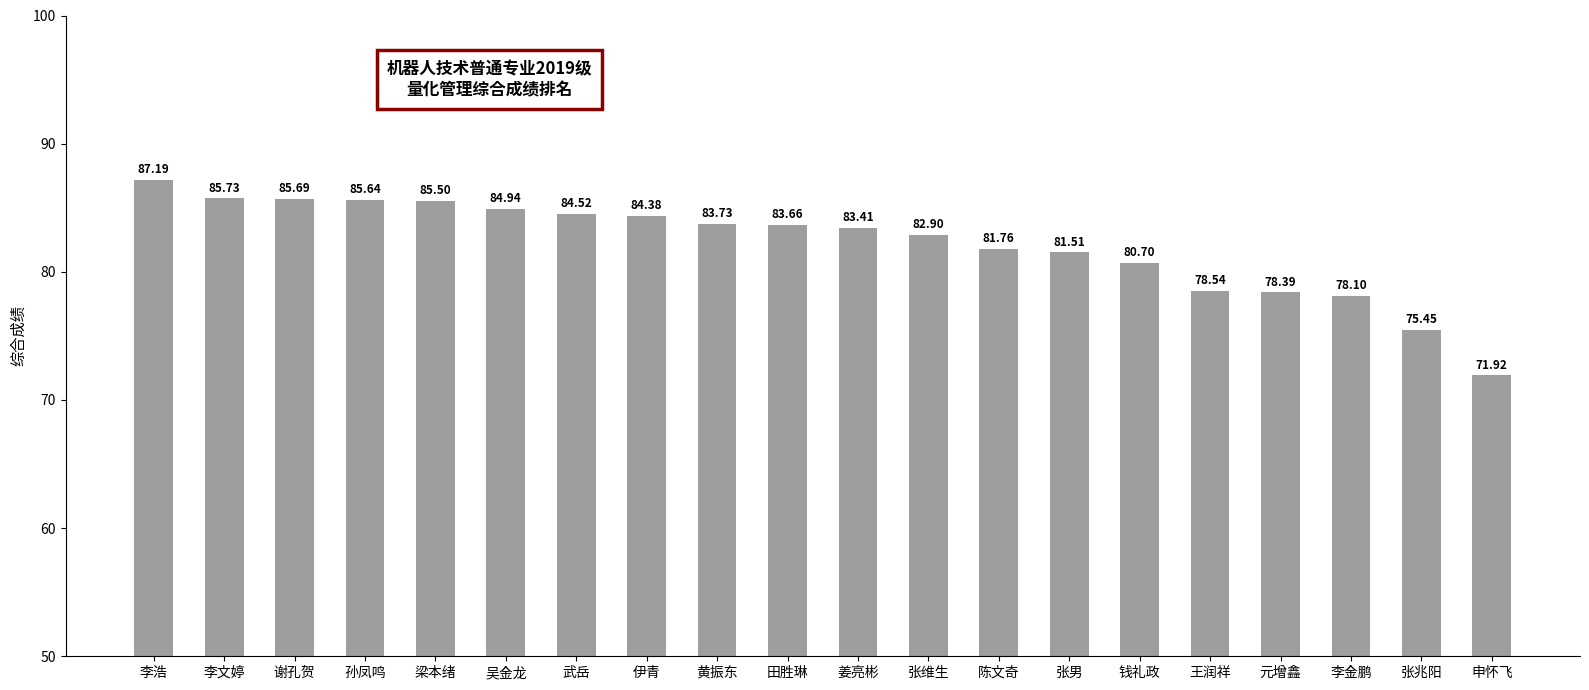

At which category does the chart reach its peak across all series?

李浩